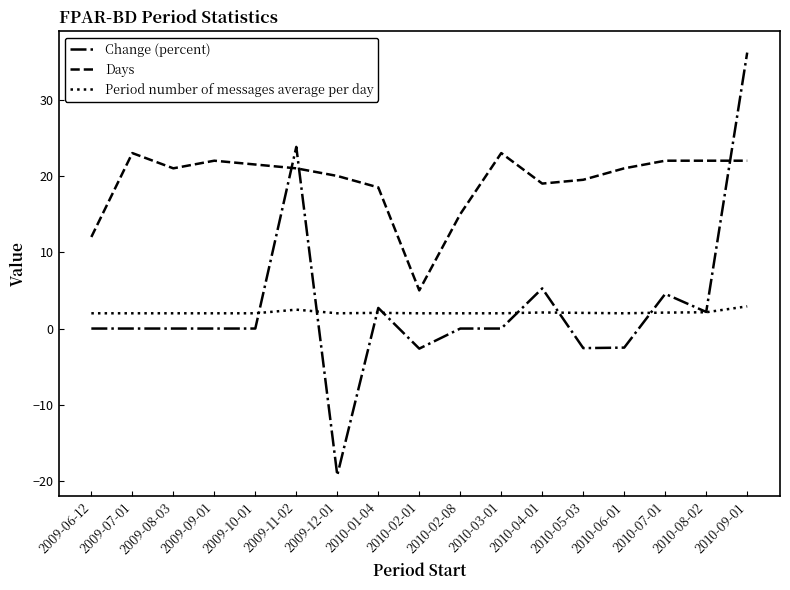

The value of Days at 2010-04-01 is 19.0. True or false?

True